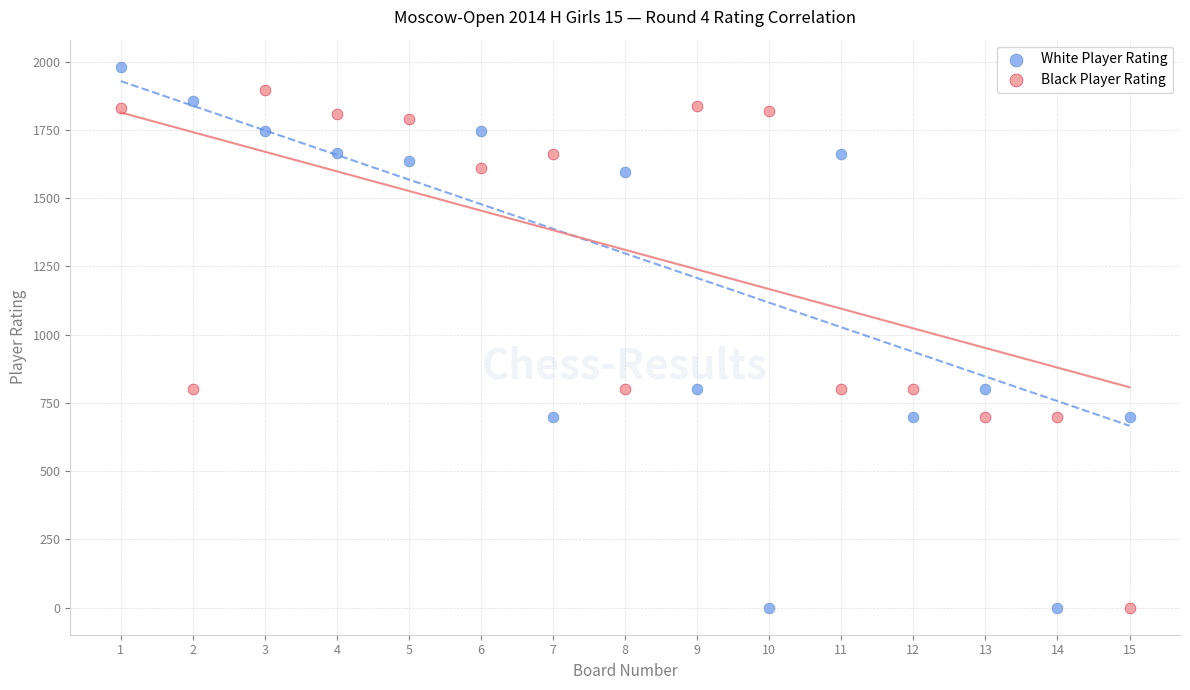

What are all the series names shown in the legend?

White Player Rating, Black Player Rating